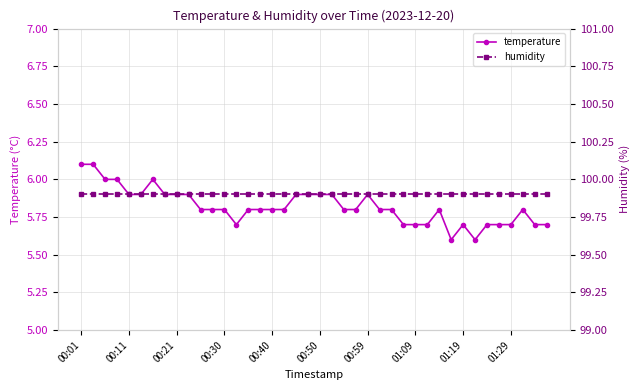

At which category does temperature reach its first local valley?

13